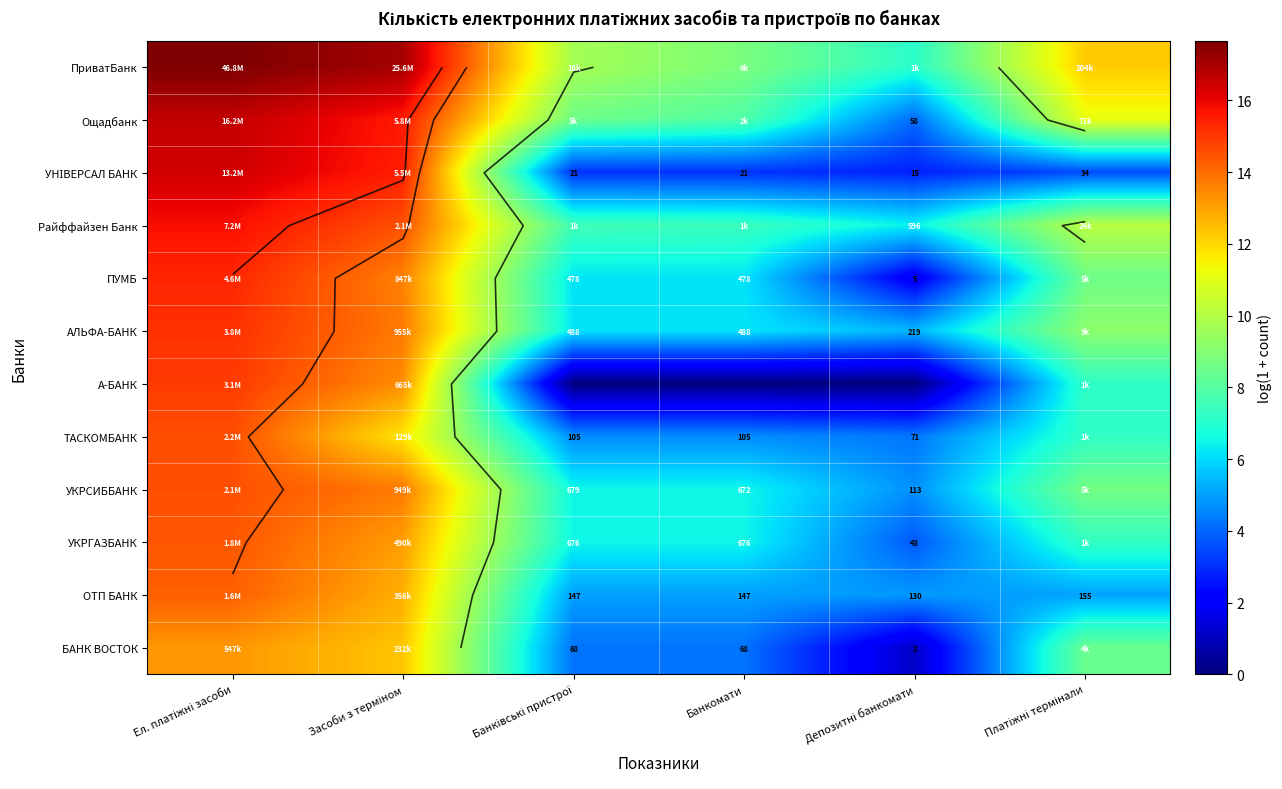

What is the difference between the maximum and minimum values in the Ощадбанк series?

12.5